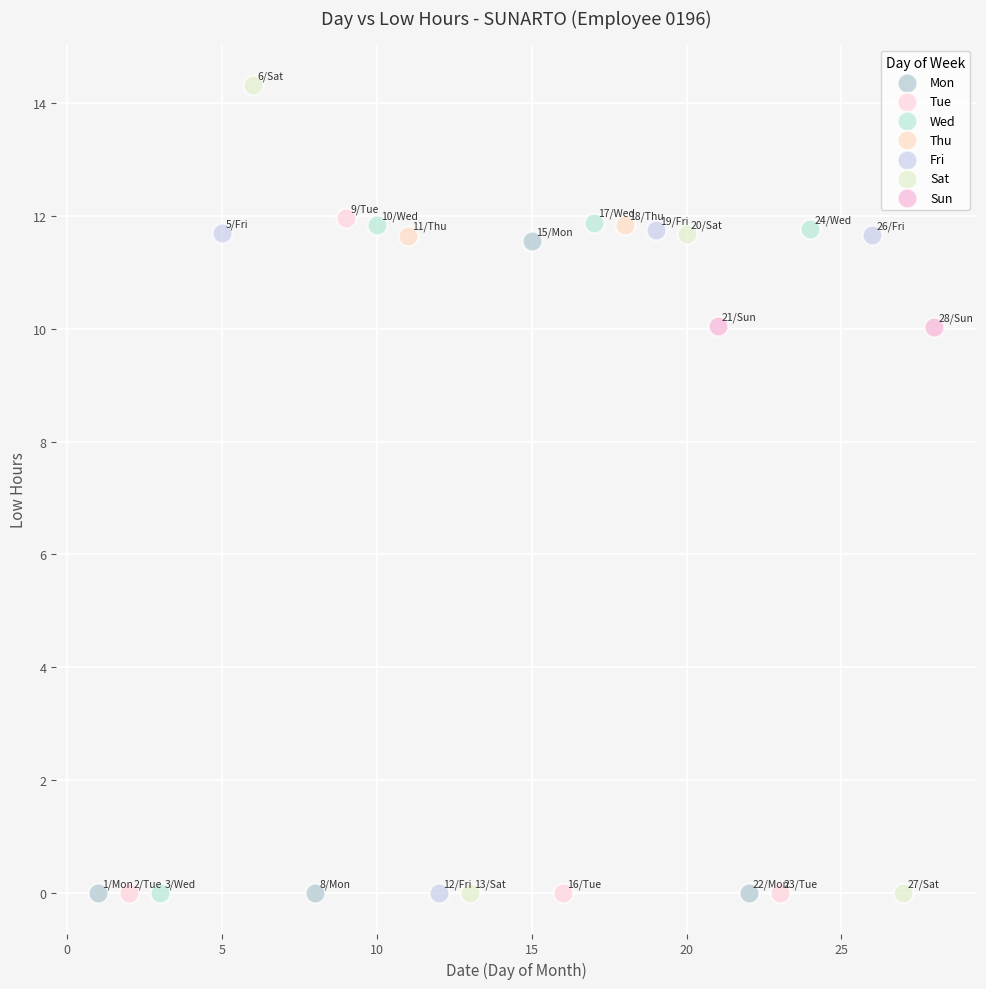

Which series reaches the maximum Y coordinate?

Sat